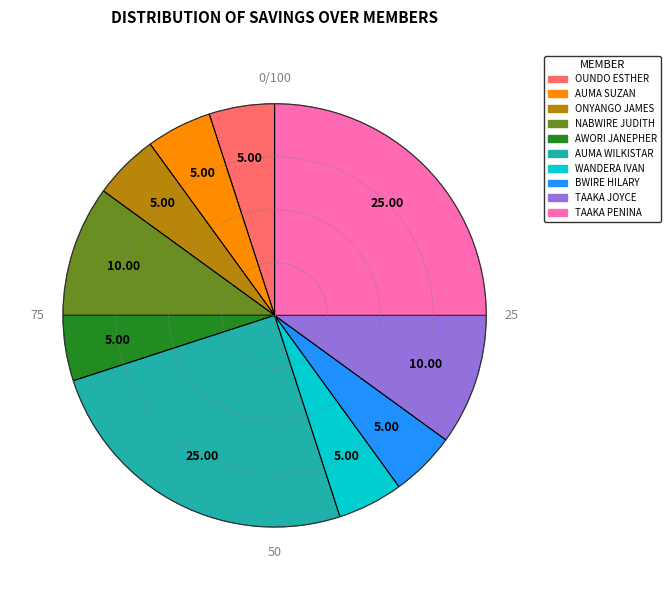

Which has a higher value, TAAKA JOYCE or AUMA WILKISTAR?

AUMA WILKISTAR